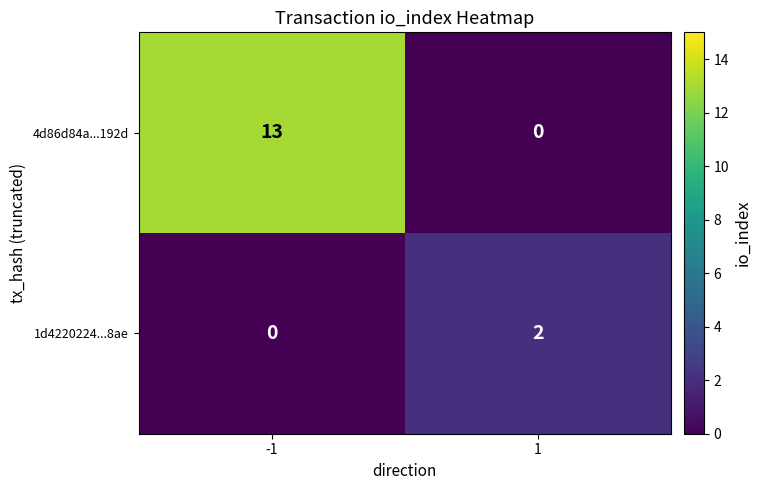

Reading left to right, list all the values displayed in this chart.

4d86d84a...192d: -1=13	1=0
1d4220224...8ae: -1=0	1=2